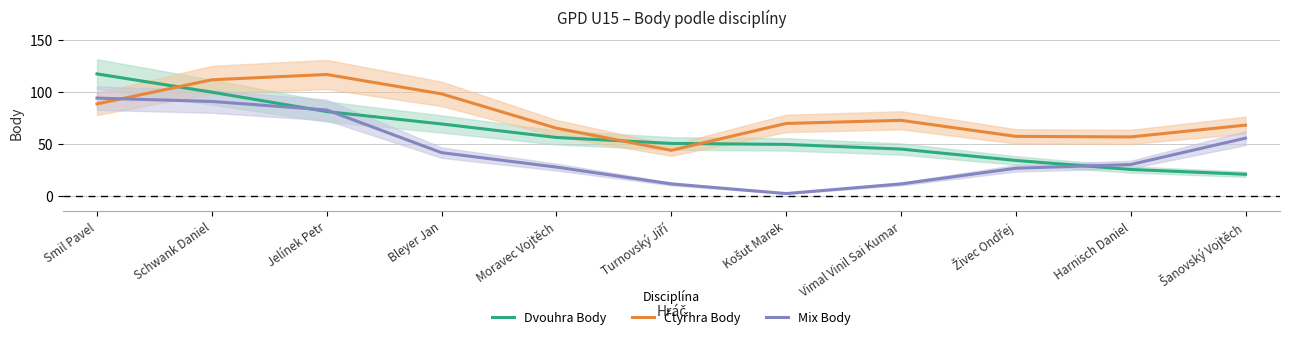

What is the total value across all series at Vimal Vinil Sai Kumar?

129.4